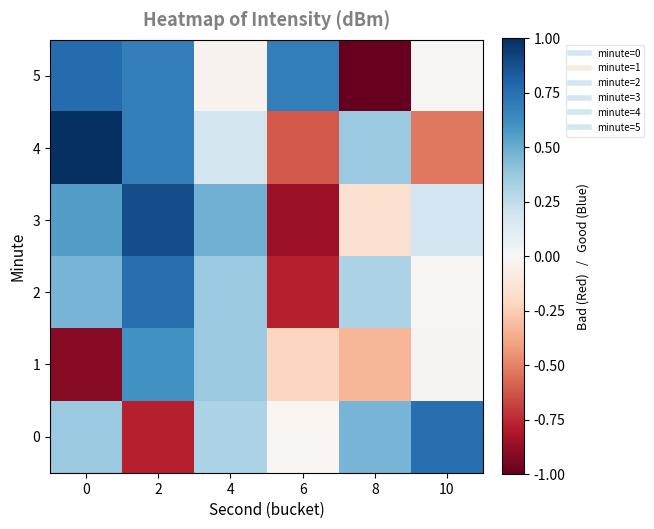

Count the number of data series in this chart.

6